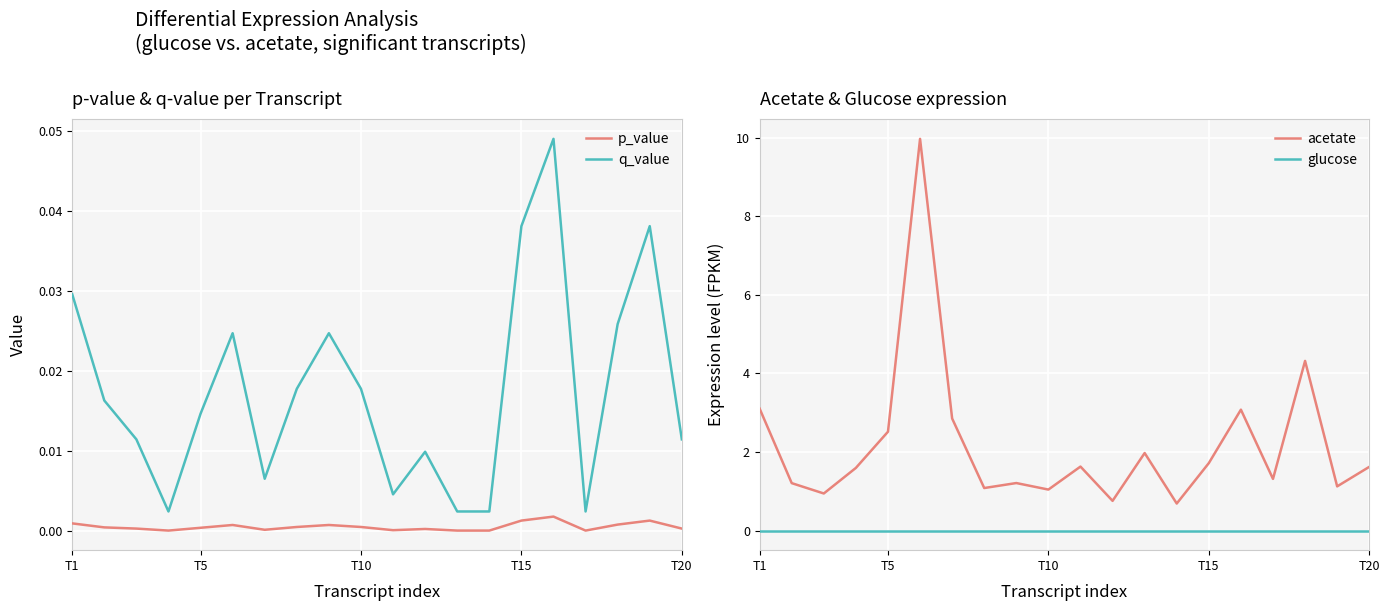

What is the minimum value for acetate?

0.7